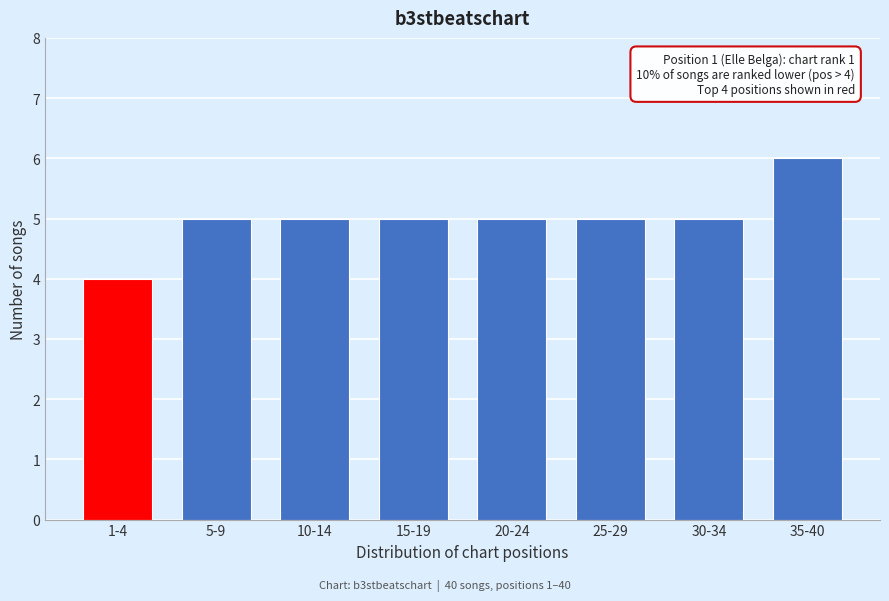

Reading left to right, extract all data points from this chart.

1-4=4	5-9=5	10-14=5	15-19=5	20-24=5	25-29=5	30-34=5	35-40=6